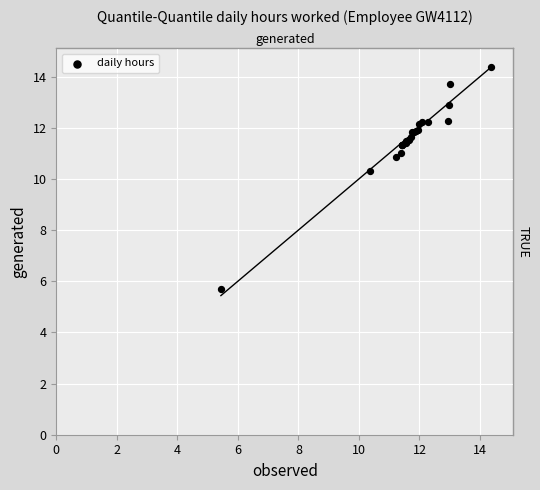

What Y value in the scatter plot is closest to 10?

10.3